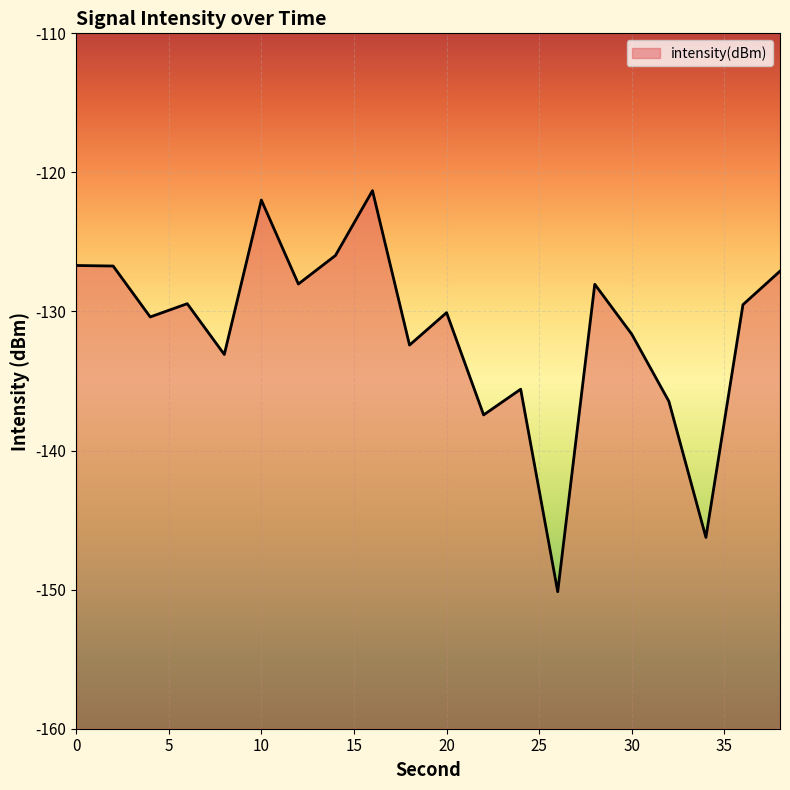

Rank the categories by value from highest to lowest.

16, 10, 14, 0, 2, 38, 12, 28, 6, 36, 20, 4, 30, 18, 8, 24, 32, 22, 34, 26